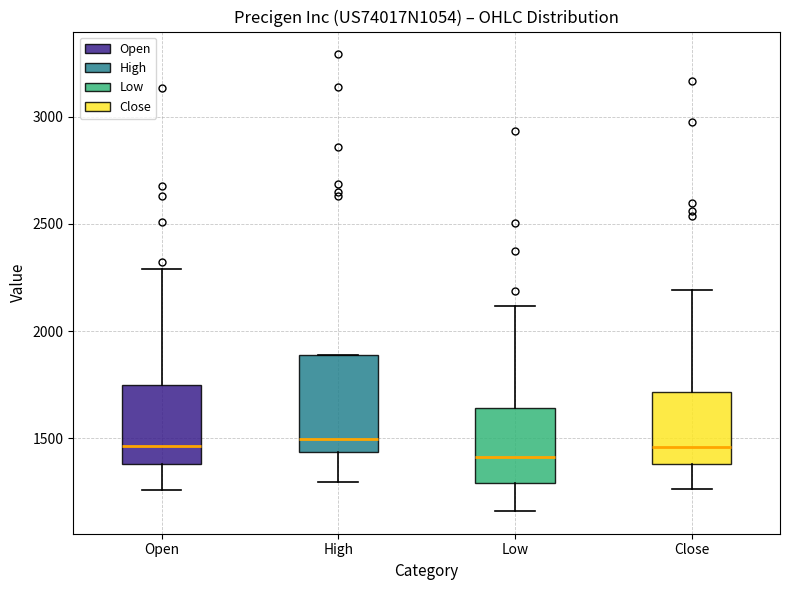

Comparing the boxes themselves (not the whiskers), which one is the tallest?

High